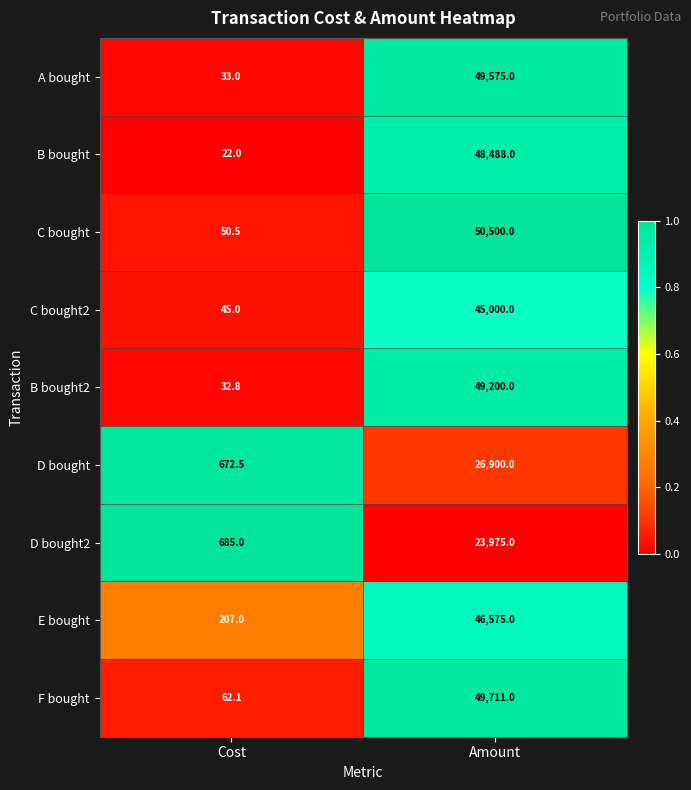

What is the difference between the E bought values at Amount and Cost?

46368.0